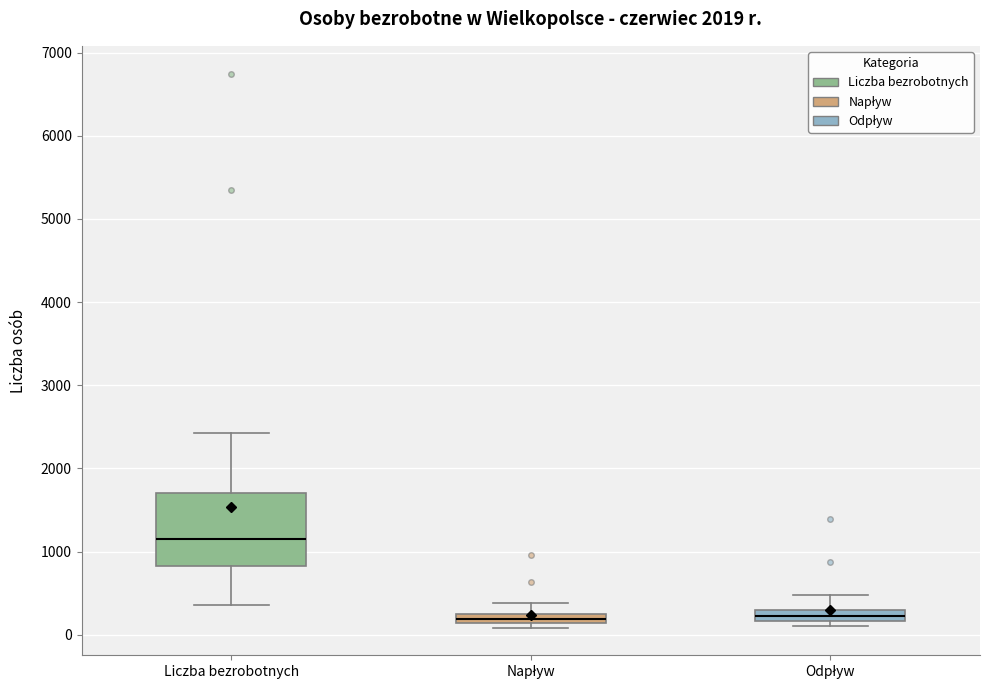

Where is the upper edge of the box for Odpływ on the y-axis? The values are not printed on the chart, so give them approximately, as read against the axis.

300